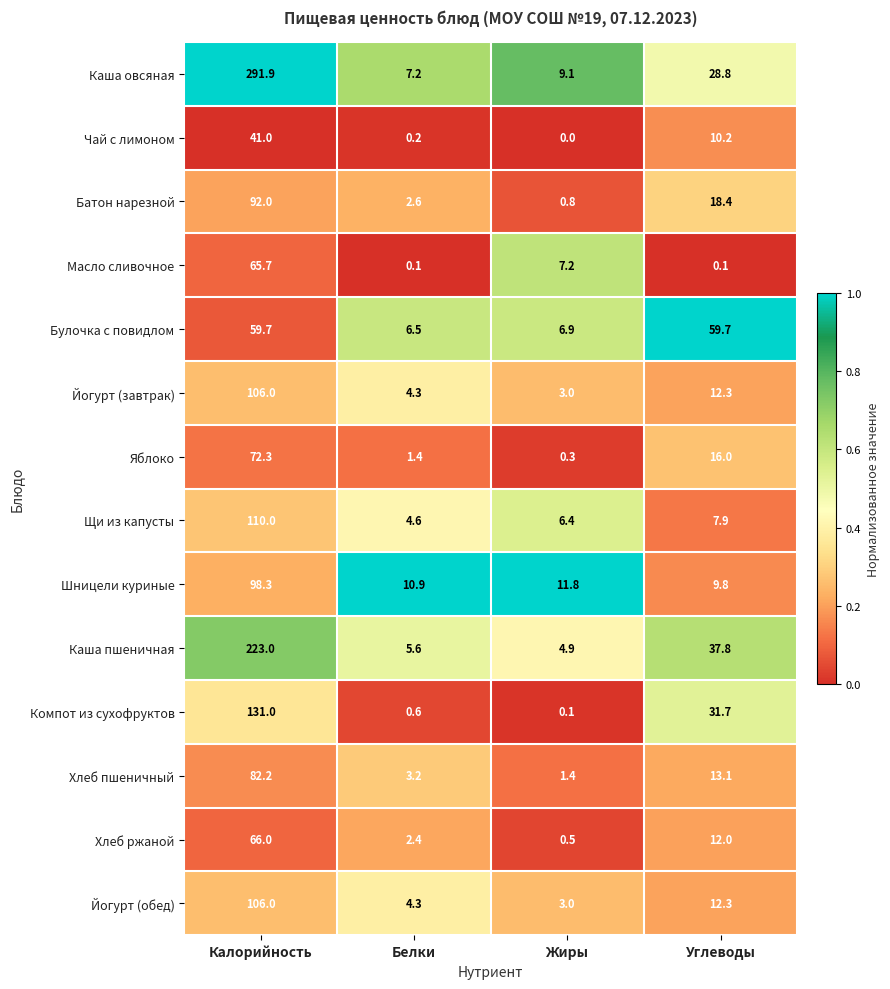

Which series has the widest spread of values?

Каша овсяная